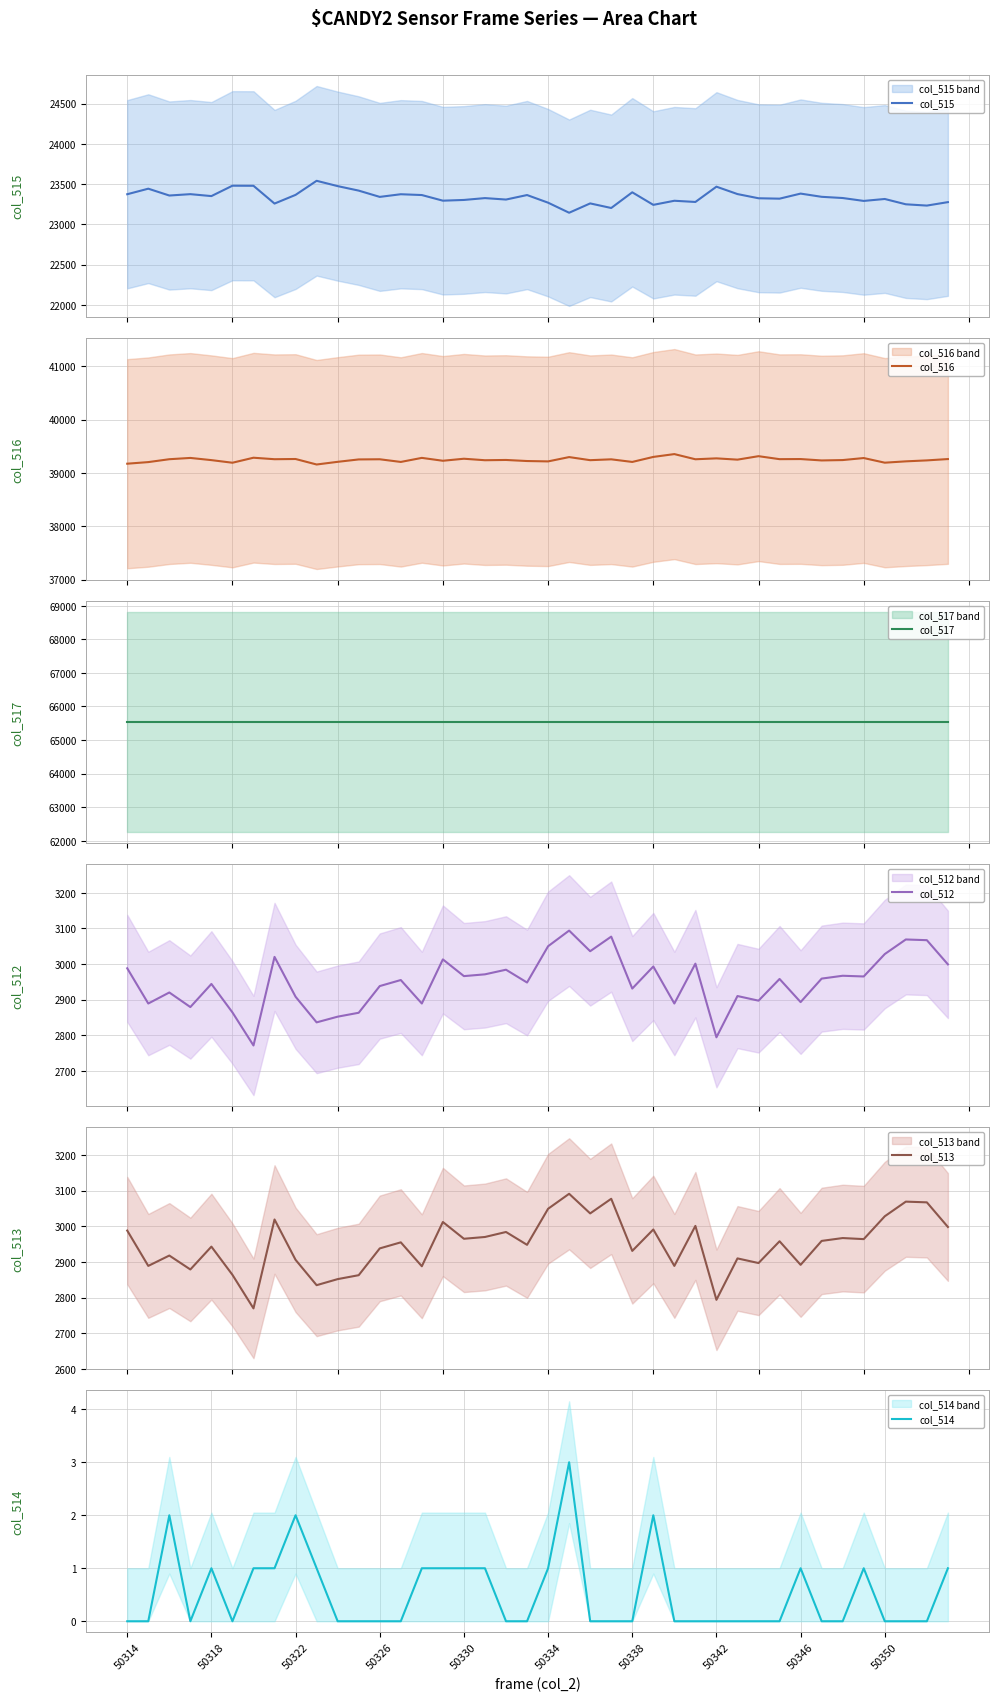

What value does the col_512 series have at 10, to the nearest 5?

2850